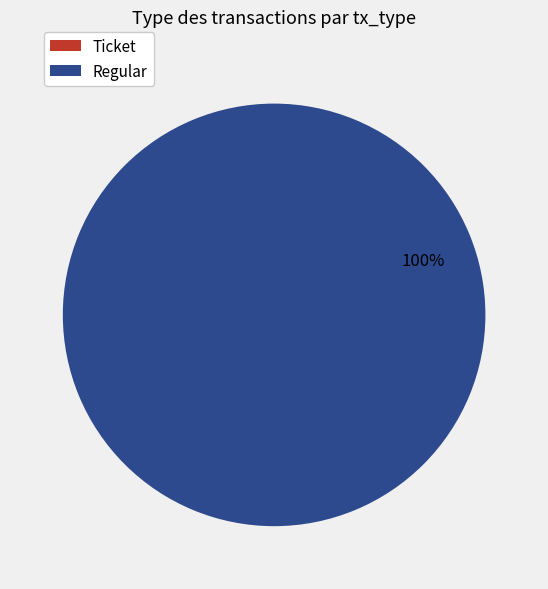

To the nearest percent, what is the difference between the largest and smallest slice percentages?

100%